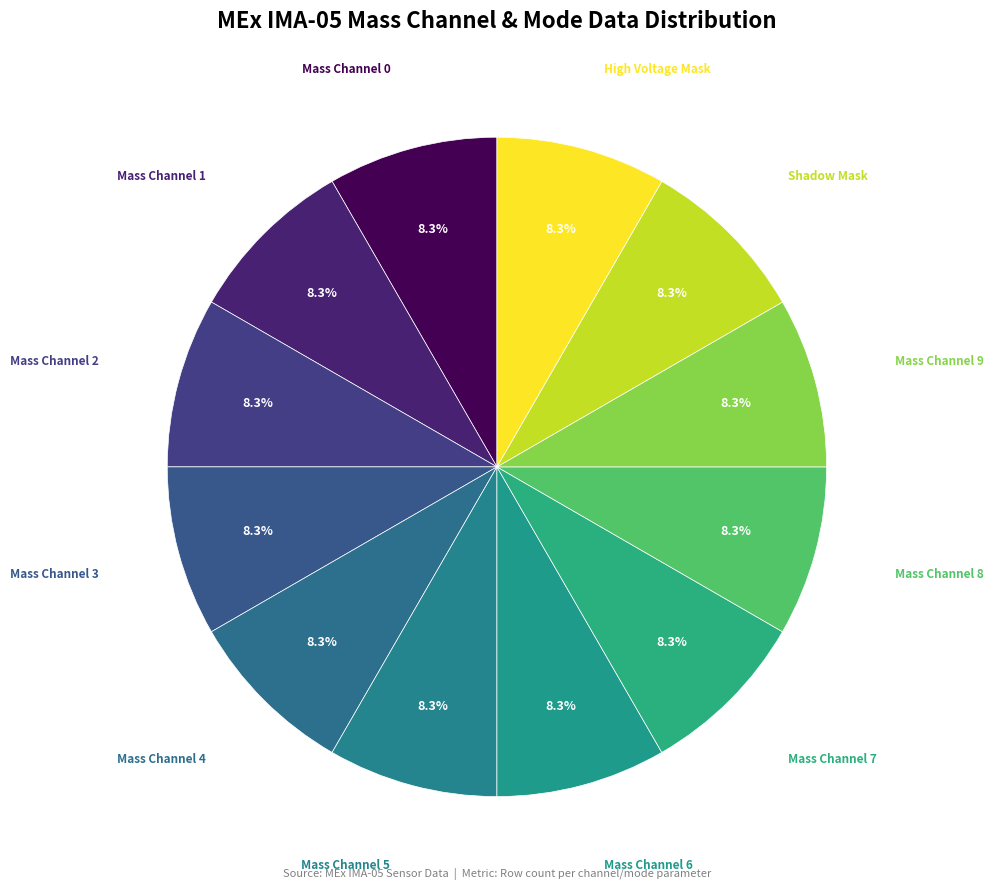

How many segments does this pie chart have?

12